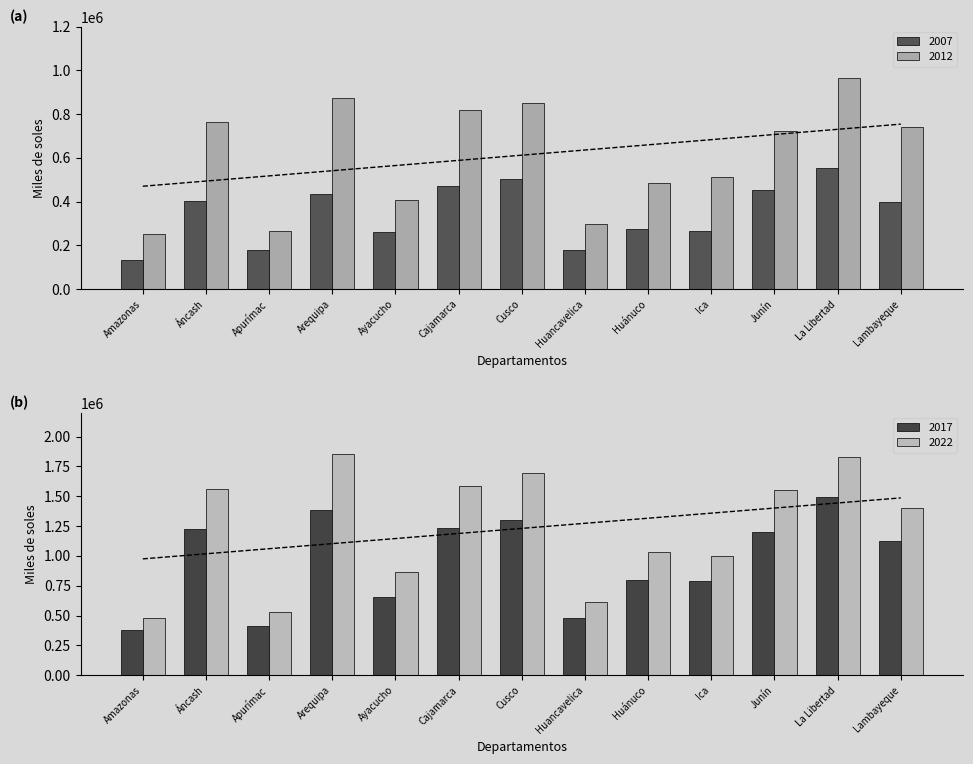

What is the spread (max minus min) of values at Amazonas?

118744